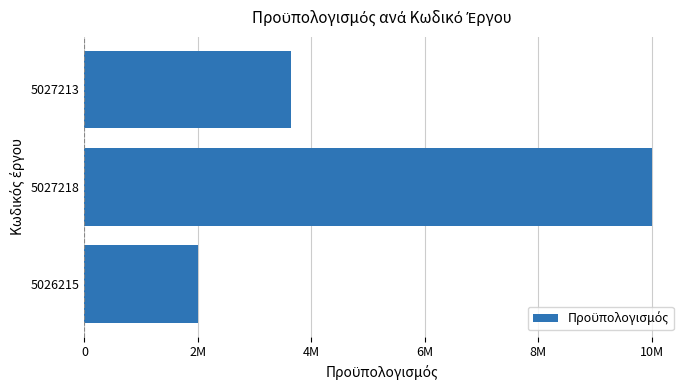

Are the bars horizontal?

Yes